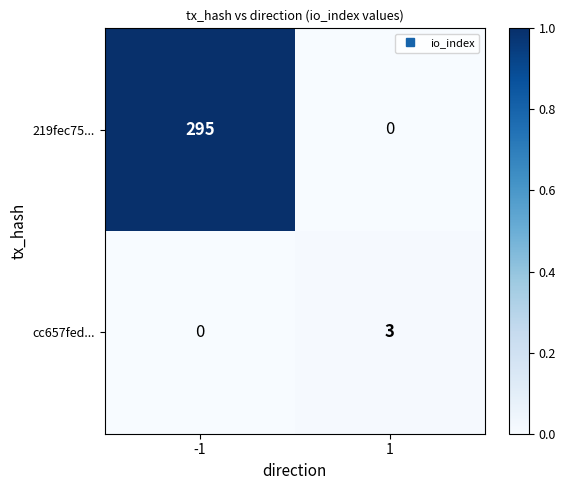

Reading left to right, transcribe all the data shown in this chart.

219fec75...: 295	0
cc657fed...: 0	3